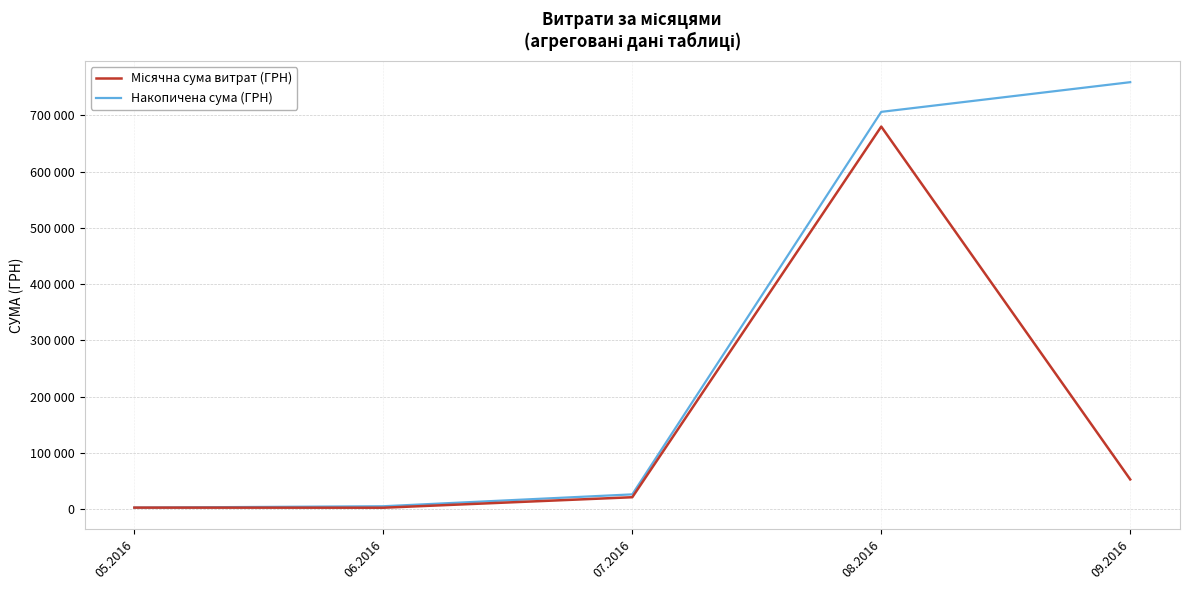

Is this an area chart (filled region under the line)?

No